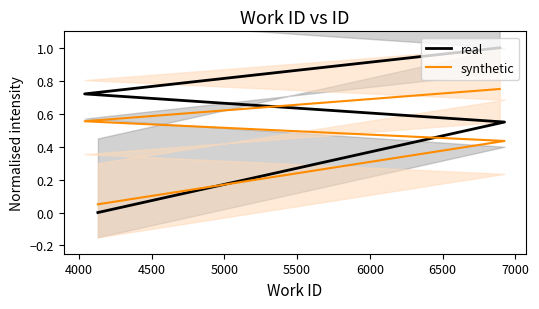

Which has a higher value, 5000 or 4500?

5000